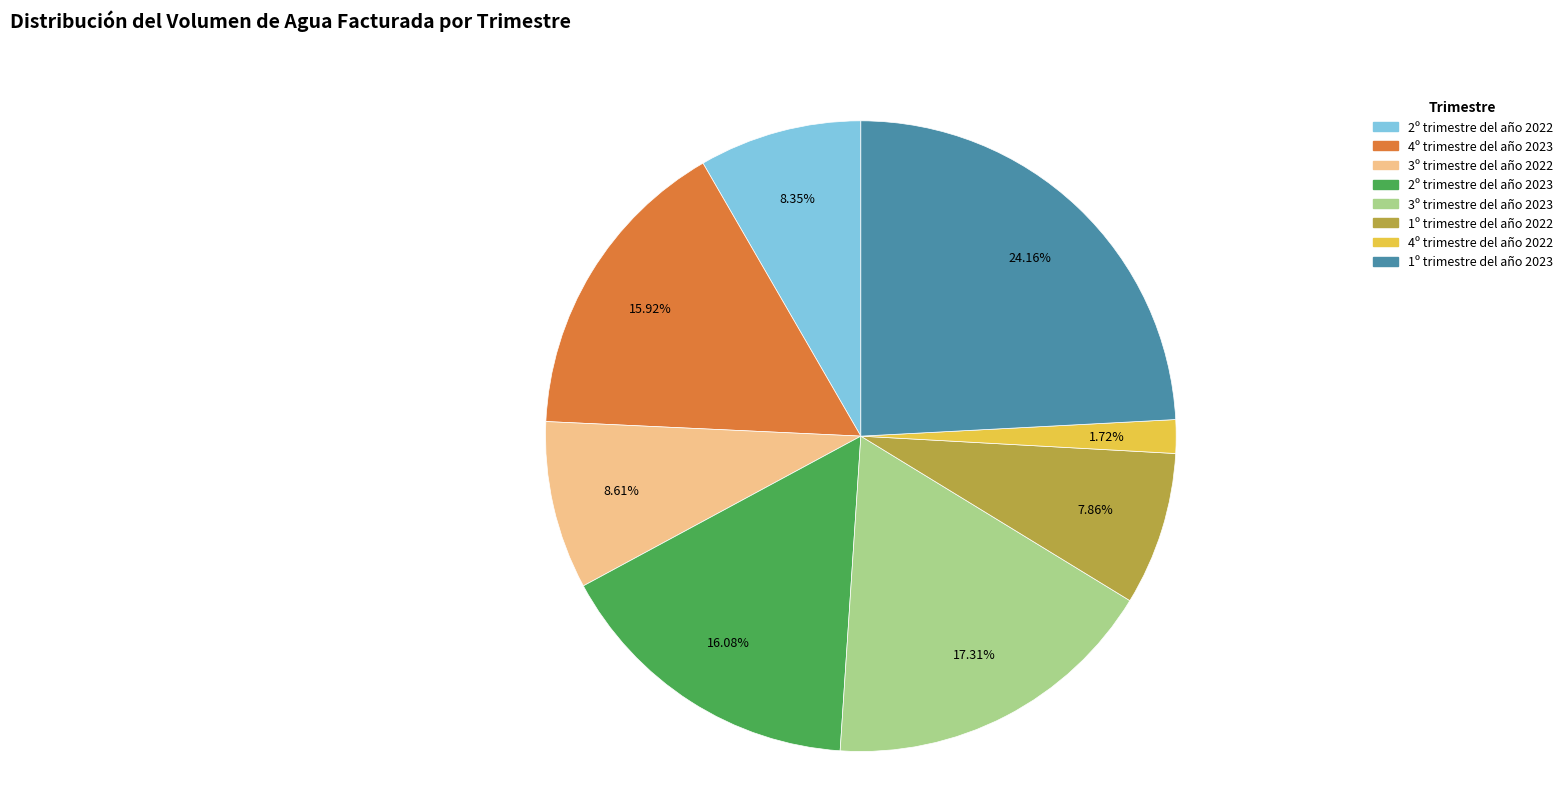

Is the sum of 2º trimestre del año 2023 and 3º trimestre del año 2023 greater than half?

No